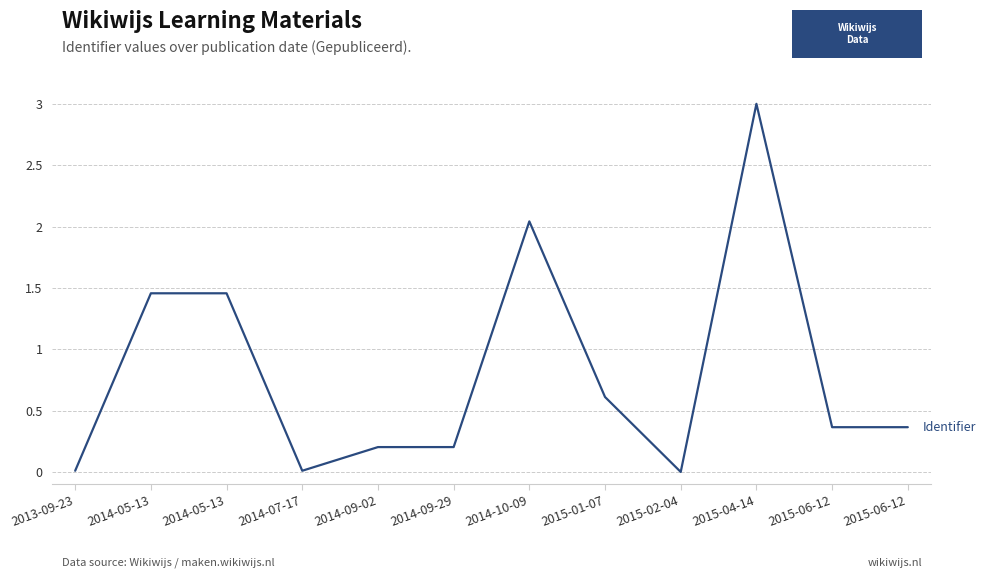

How many series are shown in this chart?

1